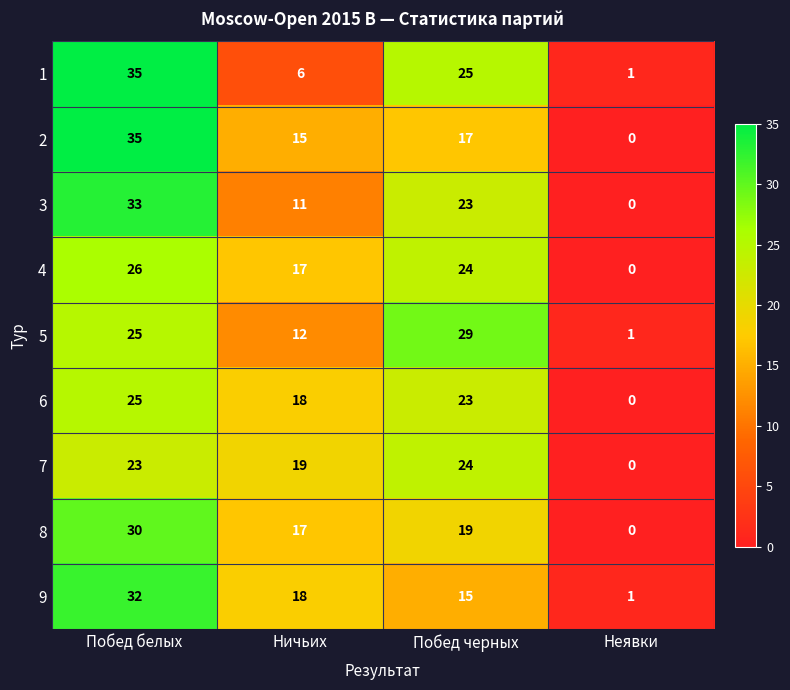

Read the 6 value at Побед белых, to the nearest 5.

25